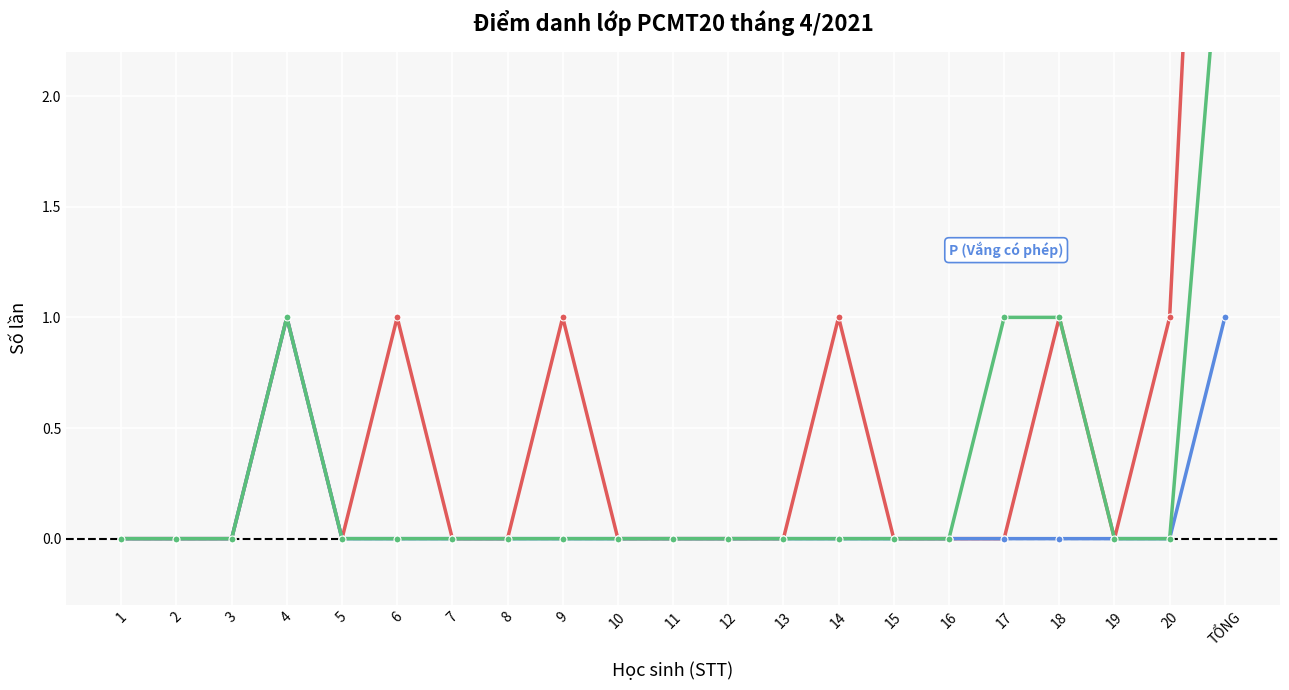

What are all the series names shown in the legend?

K (Vắng không phép), P (Vắng có phép), T (Trễ)